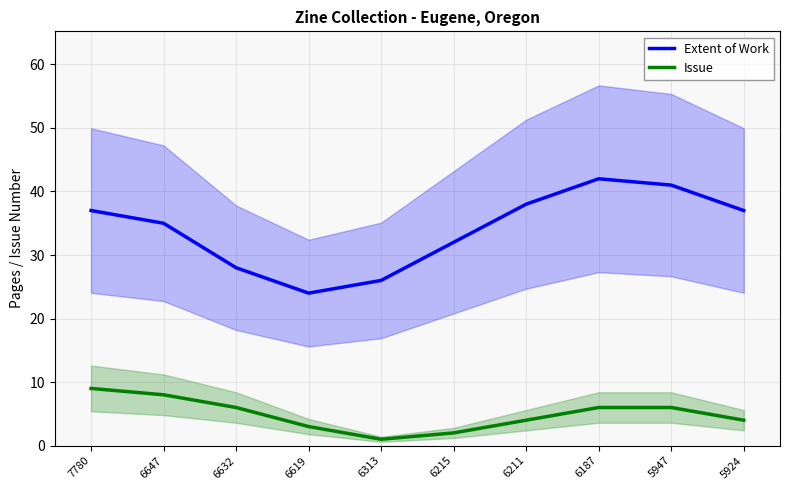

True or false: Extent of Work and Issue cross at least once.

False